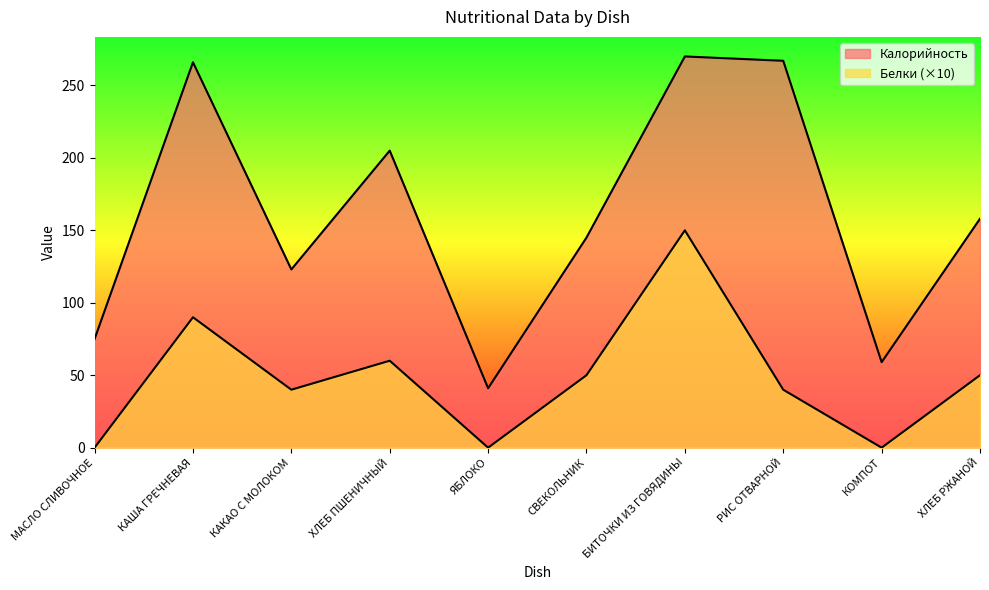

At which label is Белки closest to 75?

КАША ГРЕЧНЕВАЯ